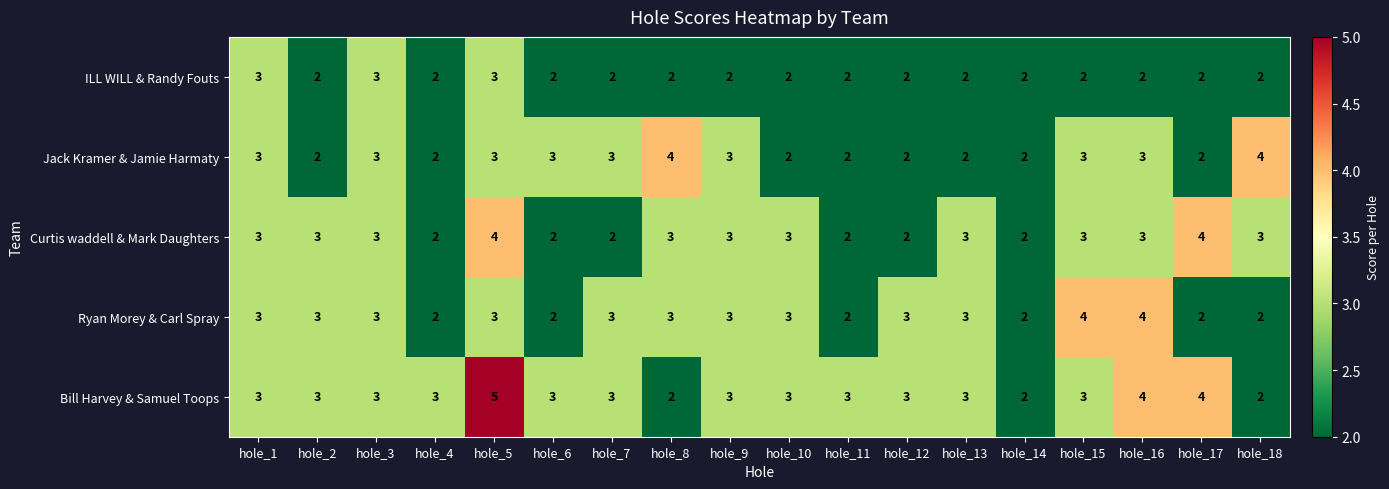

How many series are shown in this chart?

5